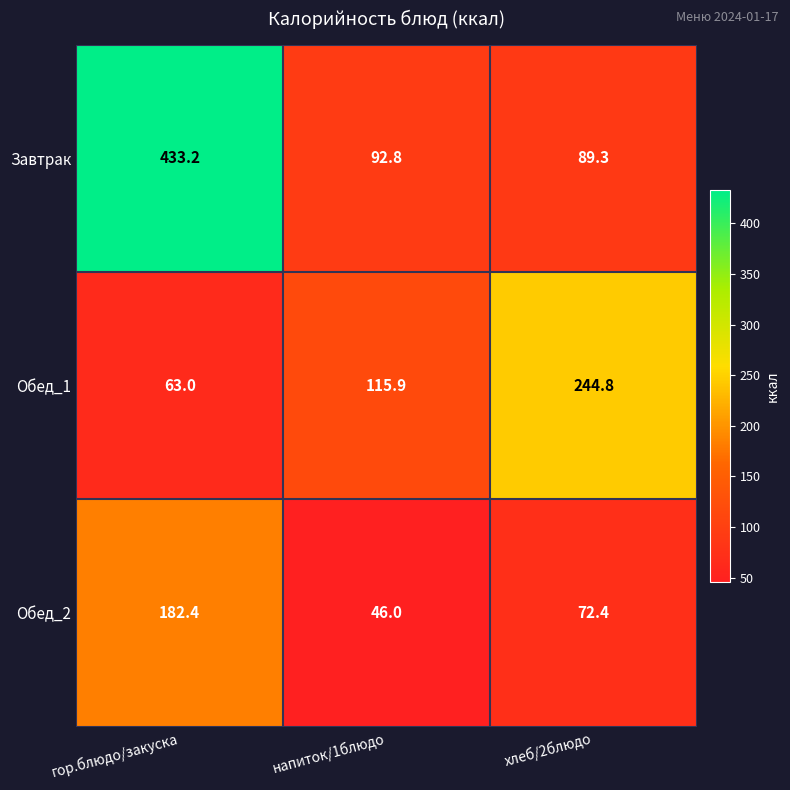

Rank the series by their maximum value, from highest to lowest.

Завтрак, Обед_1, Обед_2